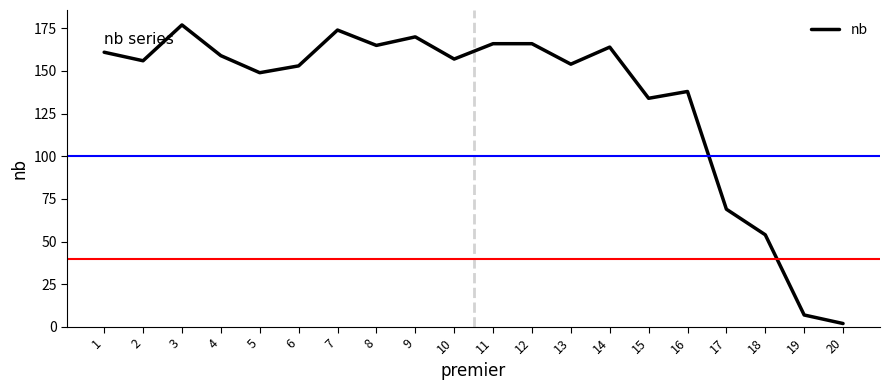

Reading right to left, list all the values displayed in this chart.

20=2	19=7	18=54	17=69	16=138	15=134	14=164	13=154	12=166	11=166	10=157	9=170	8=165	7=174	6=153	5=149	4=159	3=177	2=156	1=161